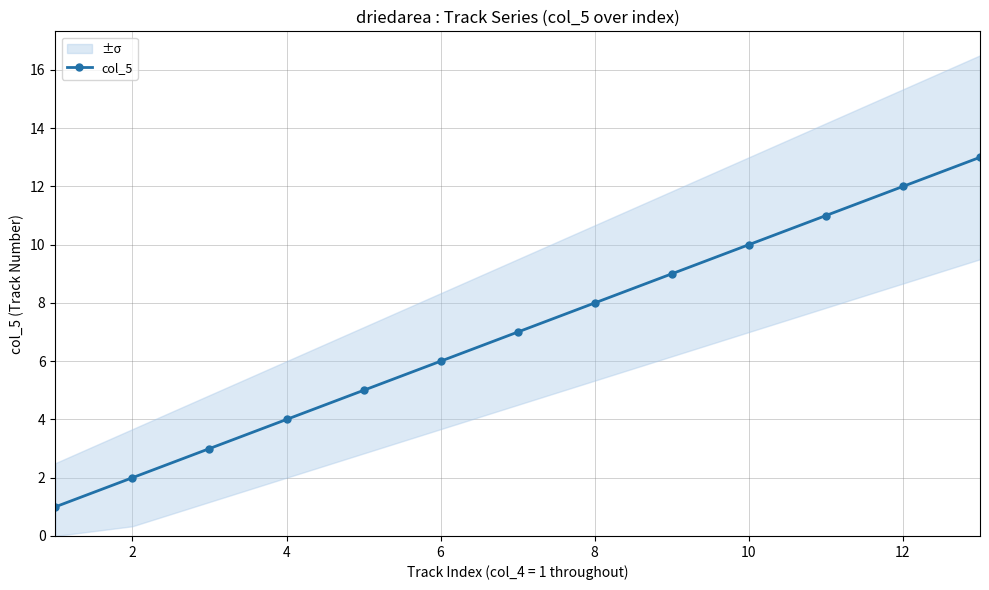

True or false: col_5 has more than 0 points higher than both neighbors.

False